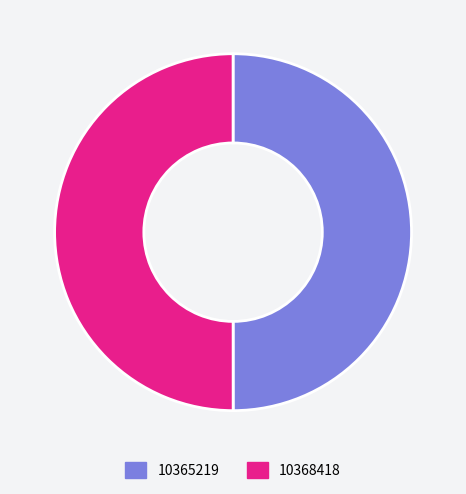

Approximately how many times larger is the value at 10368418 compared to 10365219?

1.0